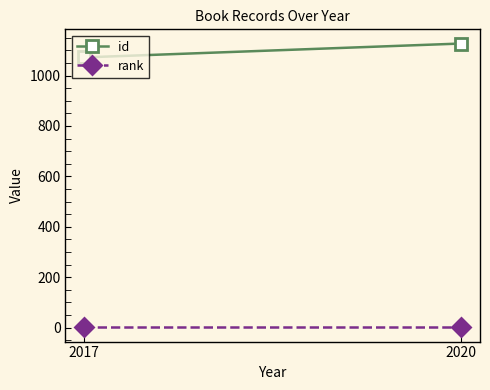

Reading left to right, extract all data points from this chart.

id: 2017=1072	2020=1127
rank: 2017=1	2020=1